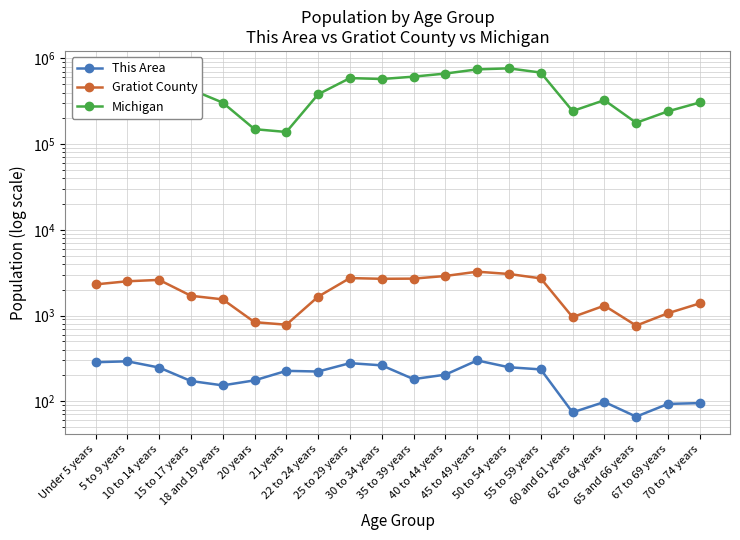

True or false: Michigan has a value of 1123191 at 10 to 14 years.

False